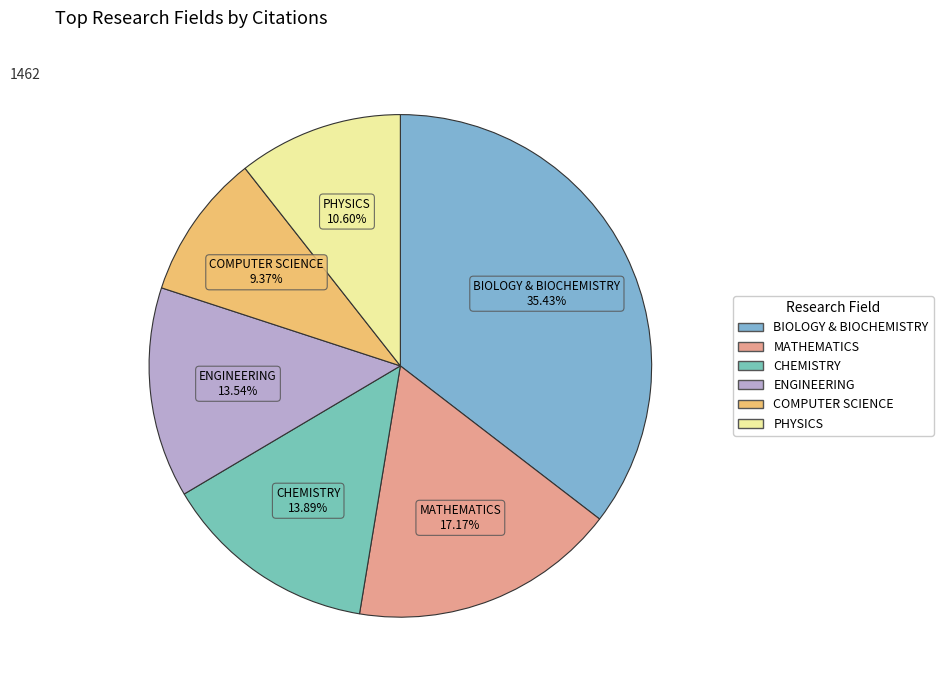

Does any single category account for the majority?

No